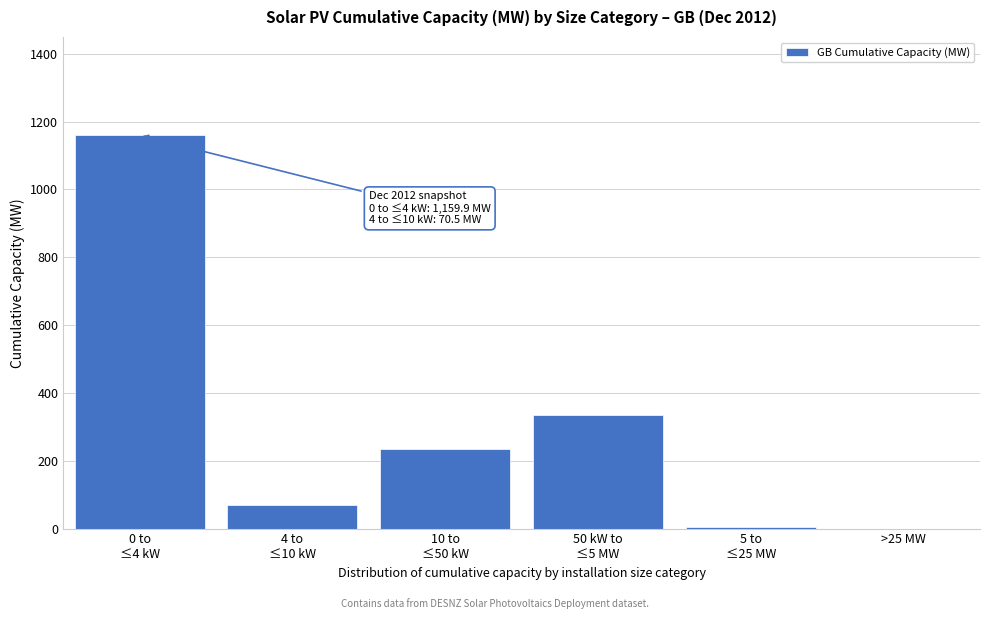

What is the greatest value displayed?

1159.9